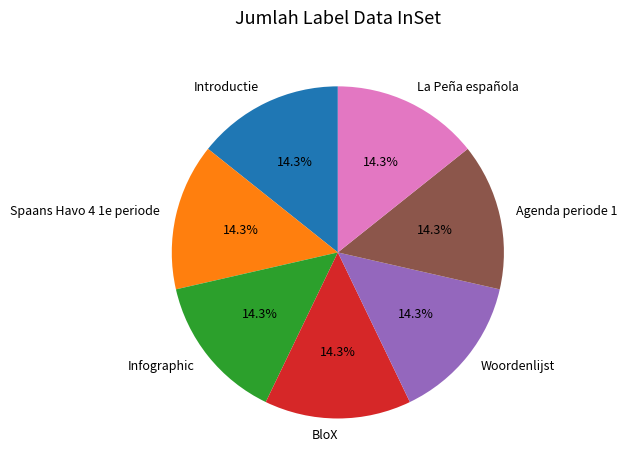

Is it true that Spaans Havo 4 1e periode is 14% of the pie?

True